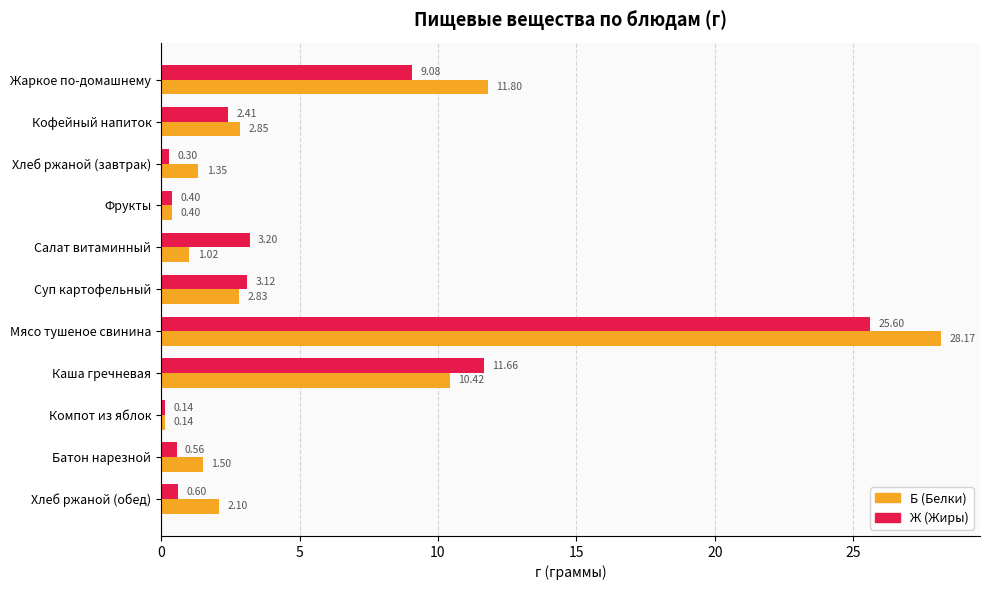

Which series has the largest total across all categories?

Б (Белки)